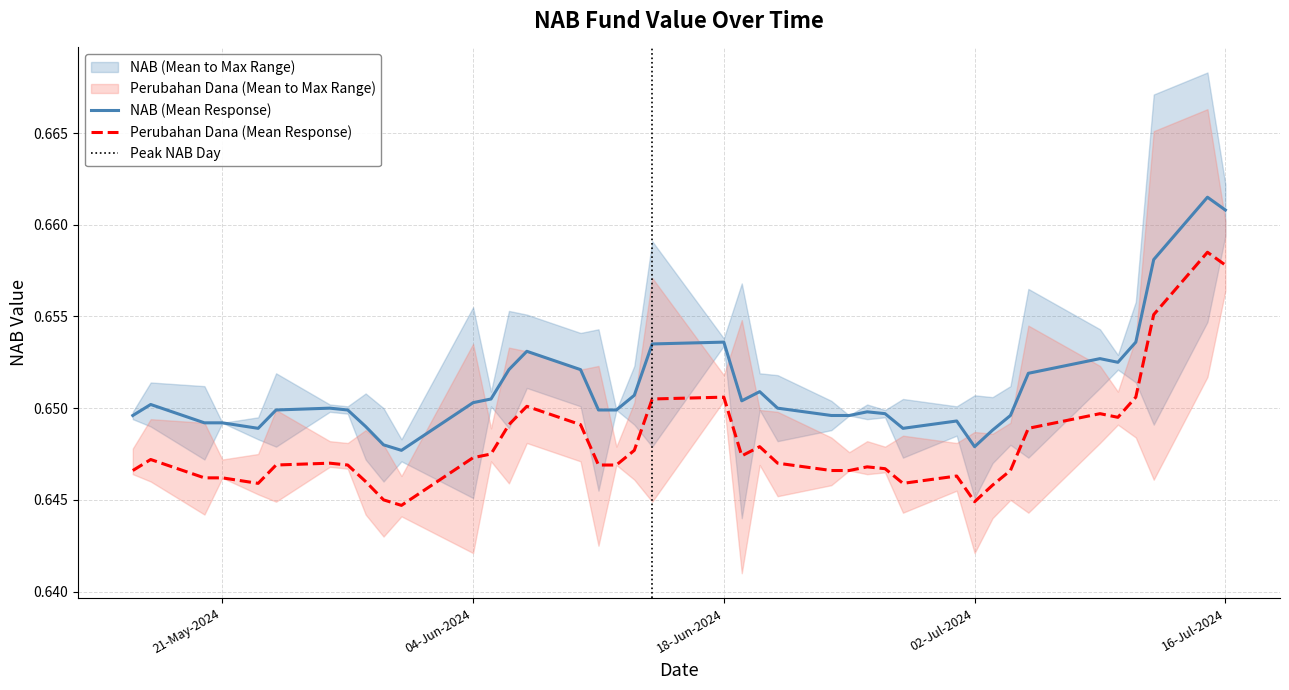

At 21-05-2024, list the series in order from largest to smallest.

NAB, Perubahan Dana